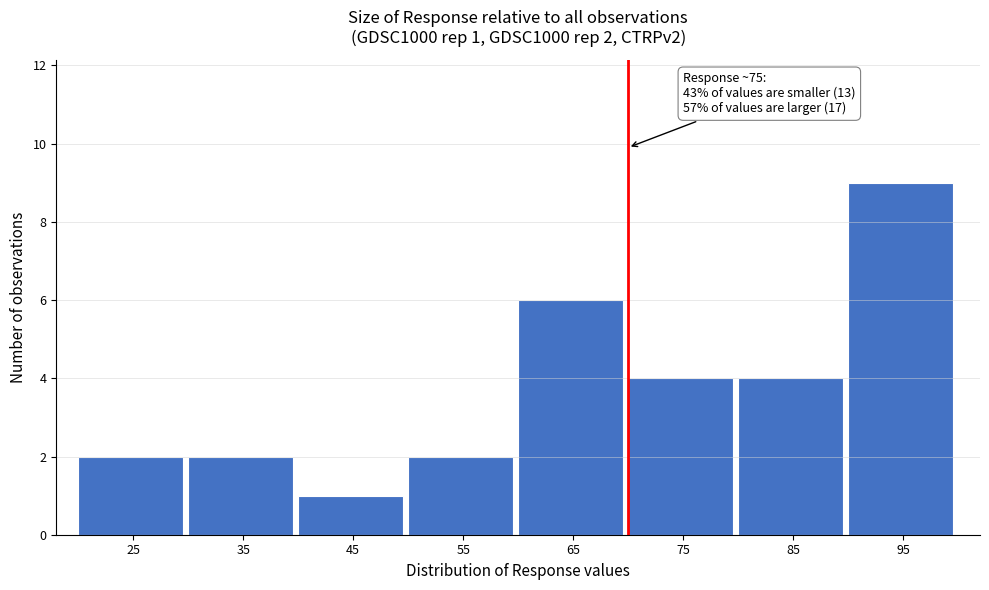

Reading left to right, extract all data points from this chart.

25=2	35=2	45=1	55=2	65=6	75=4	85=4	95=9